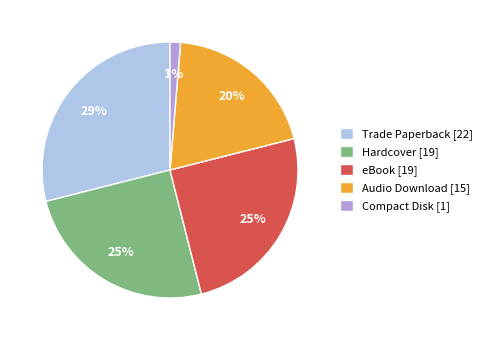

What percentage is the Trade Paperback [22] slice, to the nearest percent?

29%